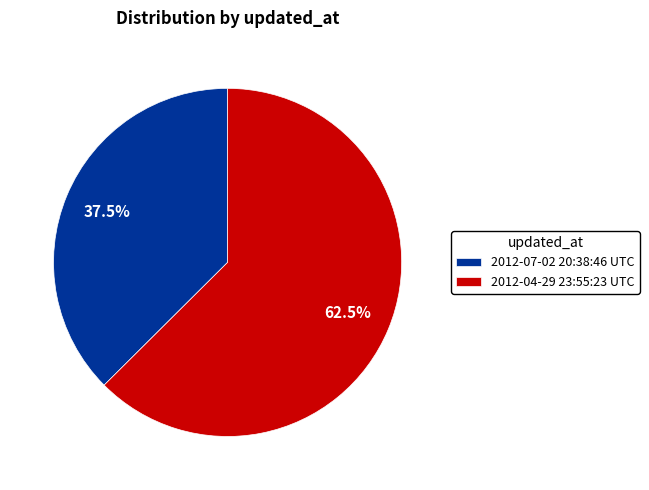

Is the sum of 2012-07-02 20:38:46 UTC and 2012-04-29 23:55:23 UTC greater than half?

Yes